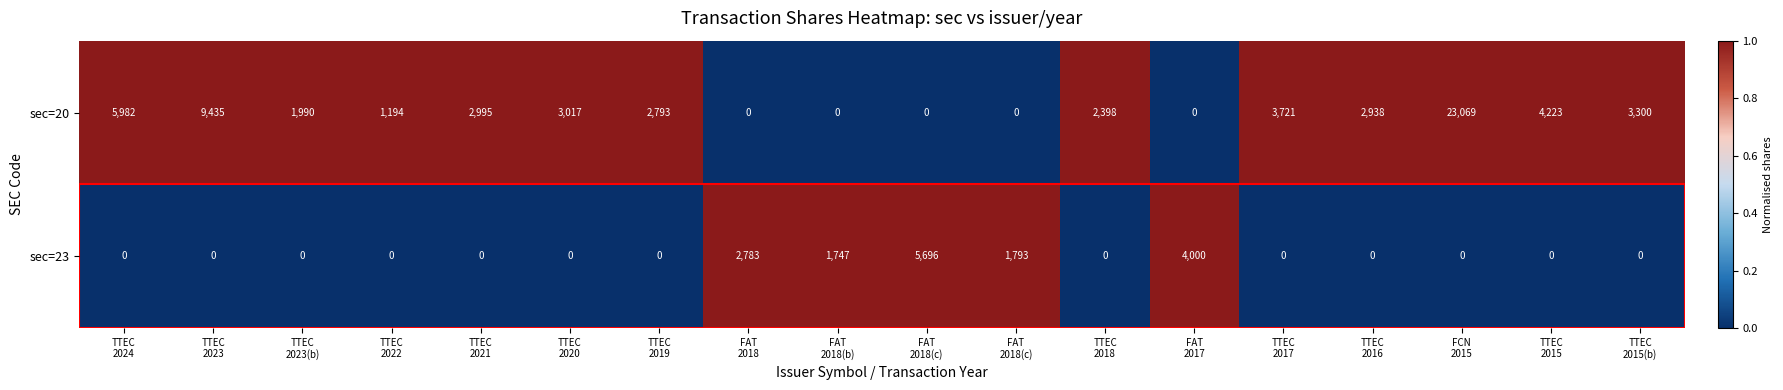

How many positive values does the sec=23 series have?

5